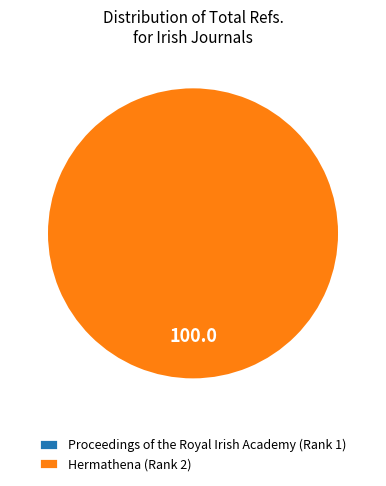

How many slices are in this pie chart?

2